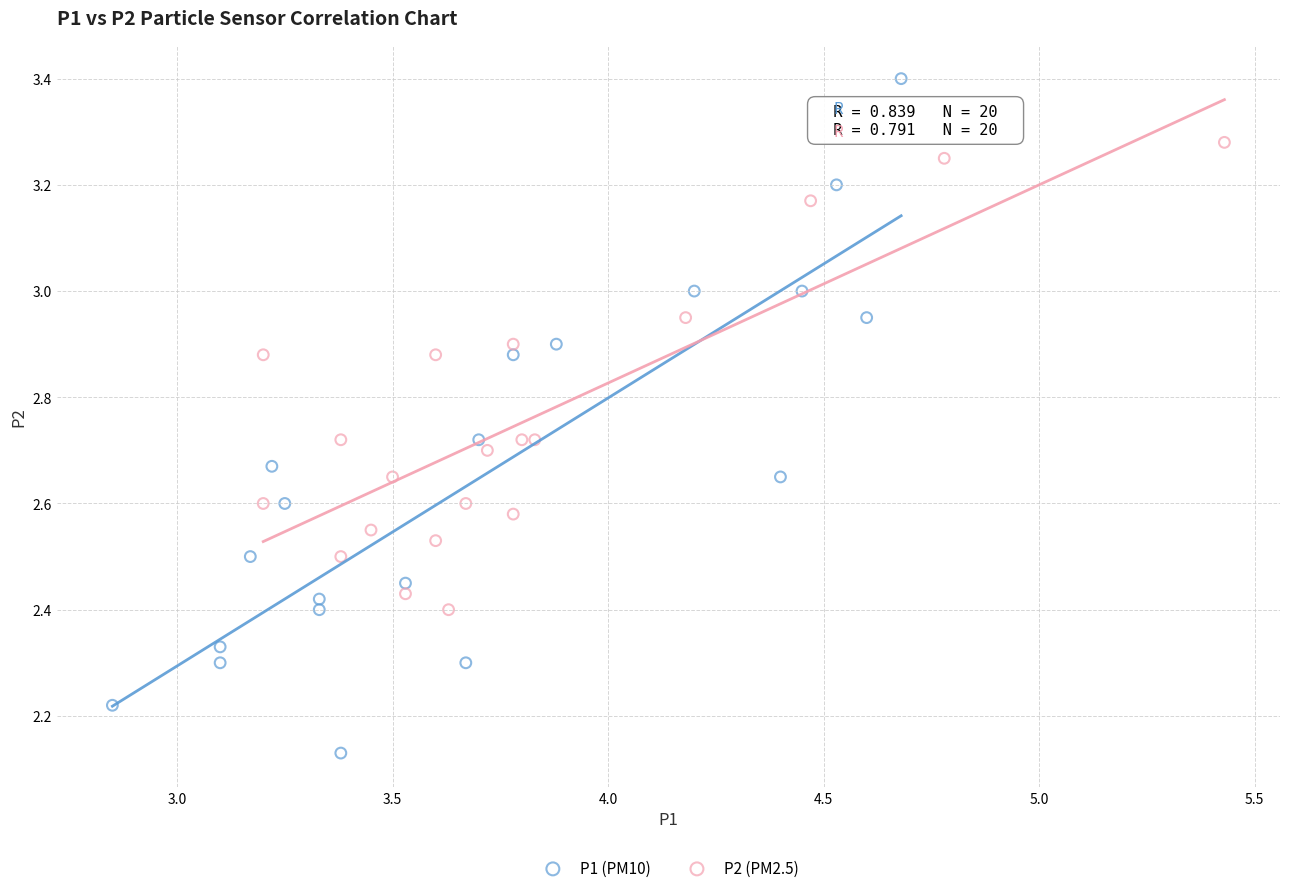

Which series reaches the minimum Y coordinate?

P1 (PM10)